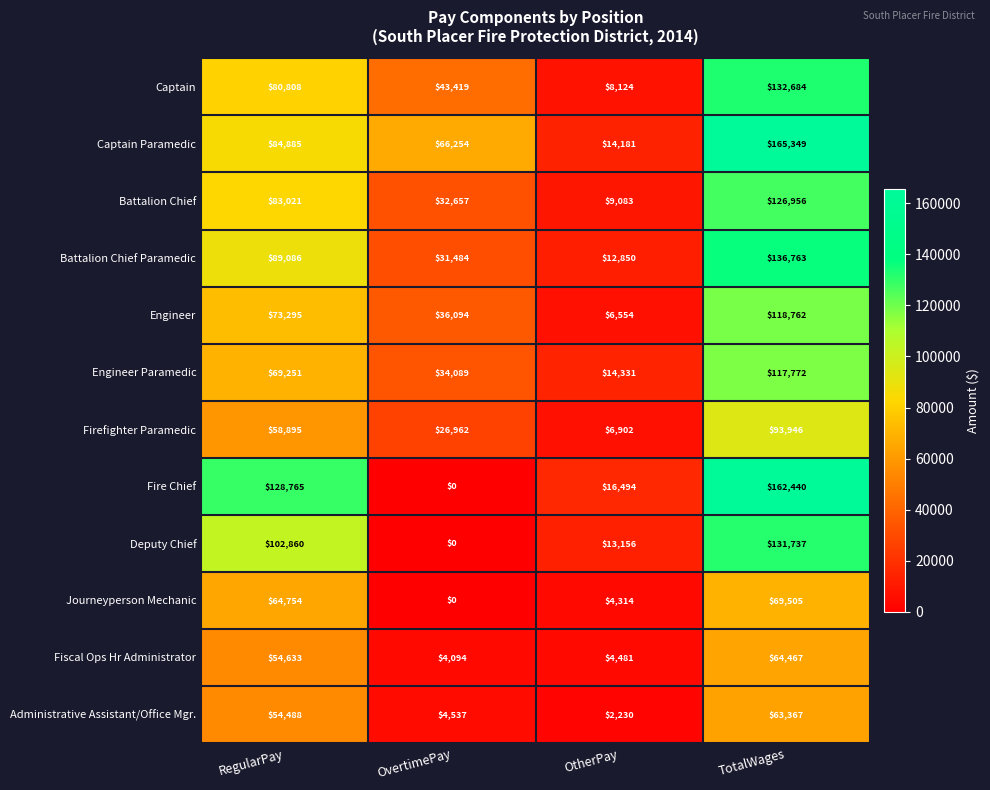

The Administrative Assistant/Office Mgr. series shows 63367 at TotalWages. True or false?

True